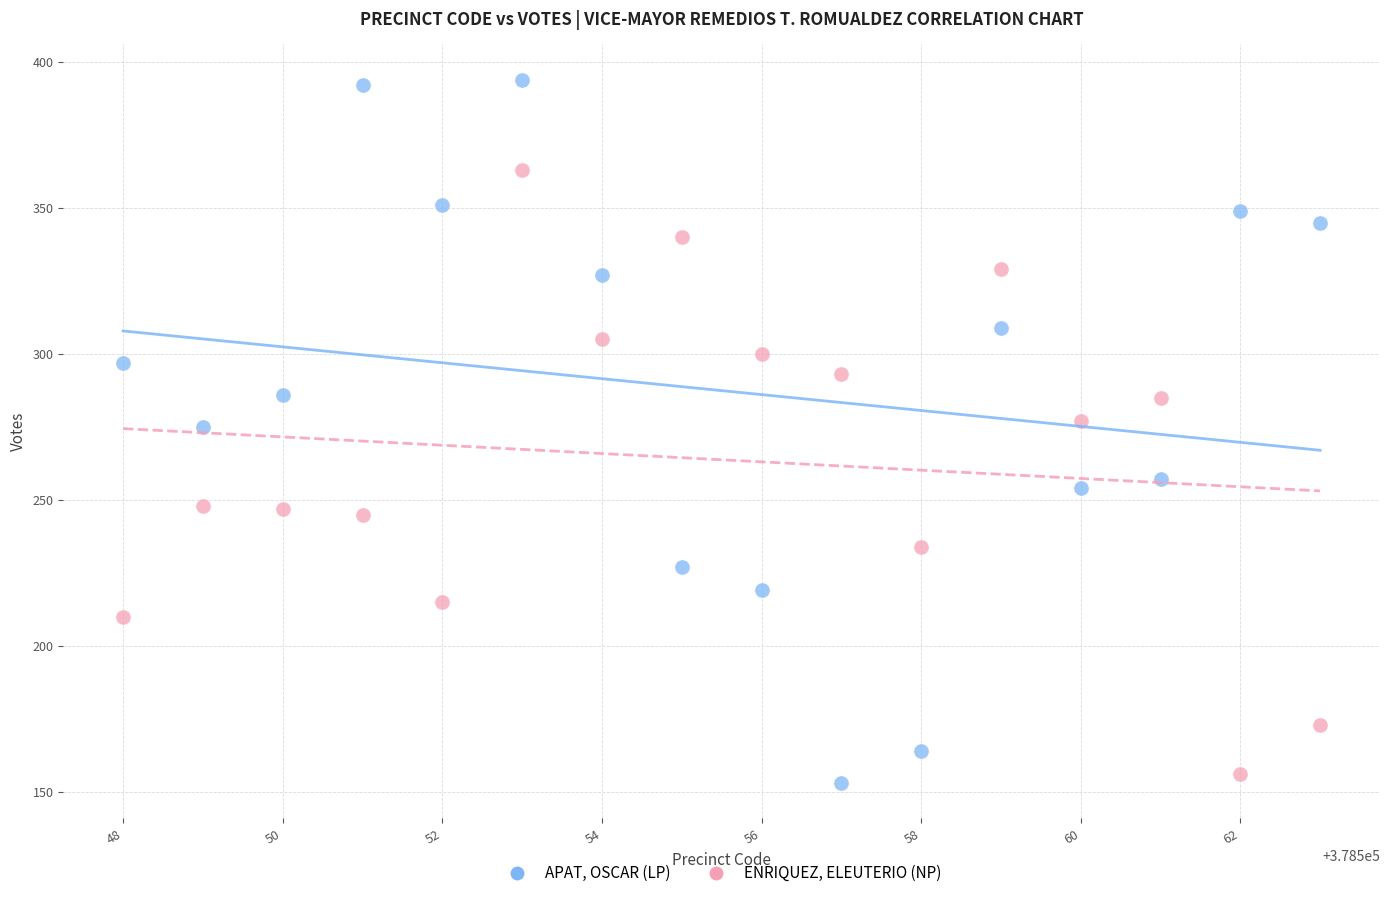

Which series contains the highest Y value?

APAT, OSCAR (LP)